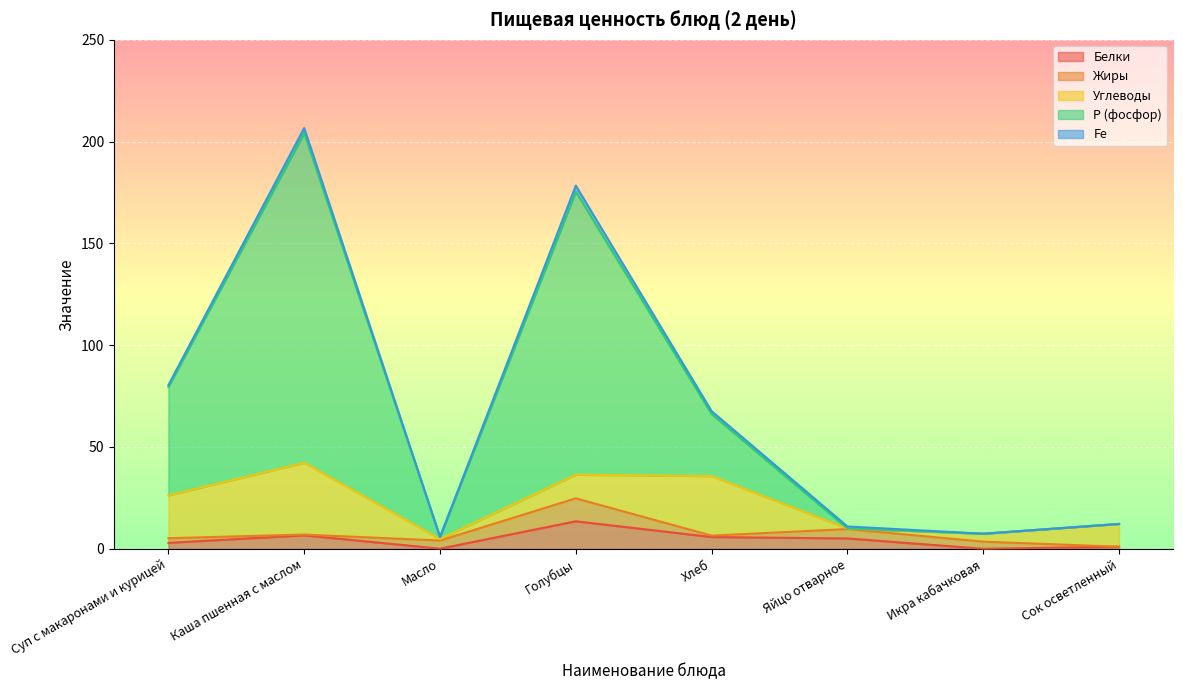

What is the label of the 4th point from the right?

Хлеб